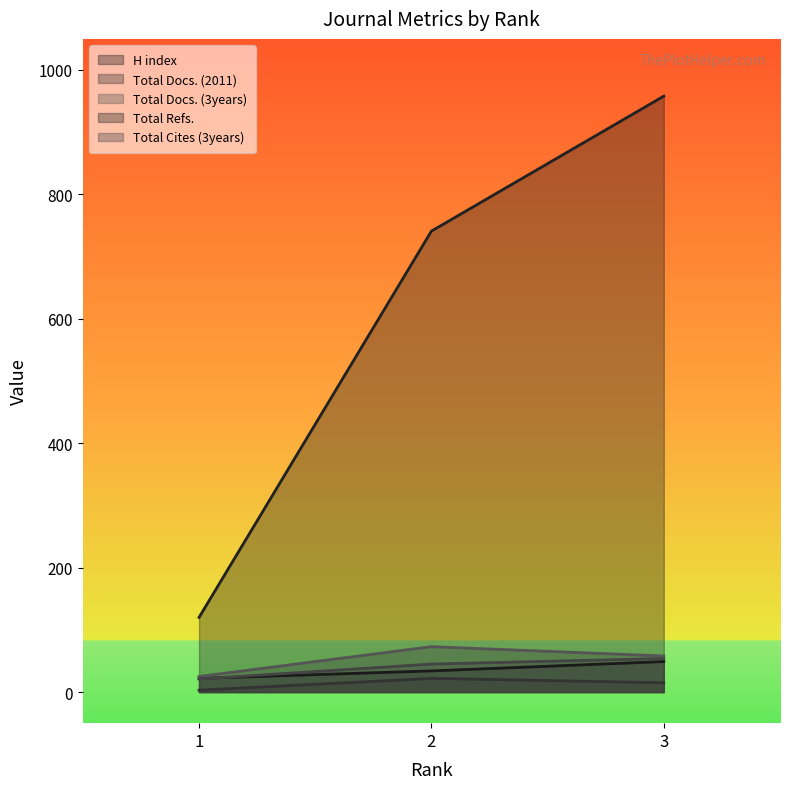

What is the difference between the highest and lowest values at 2?

719